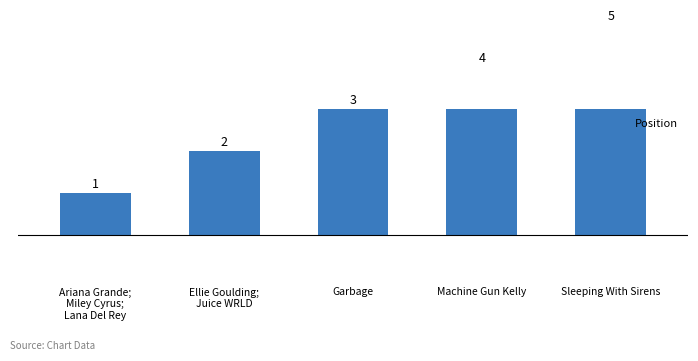

What is the difference between the maximum and minimum values?

4